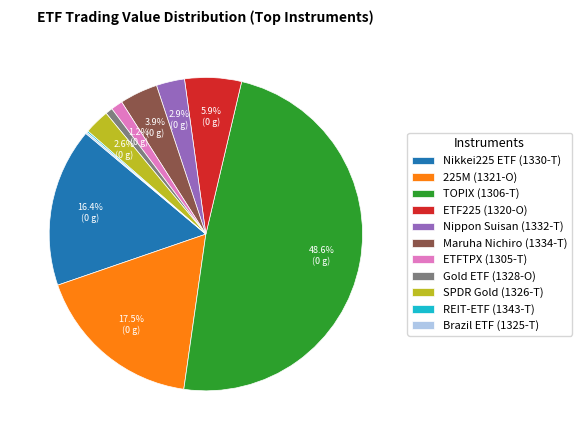

To the nearest percent, what is the difference between the largest and smallest slice percentages?

48%